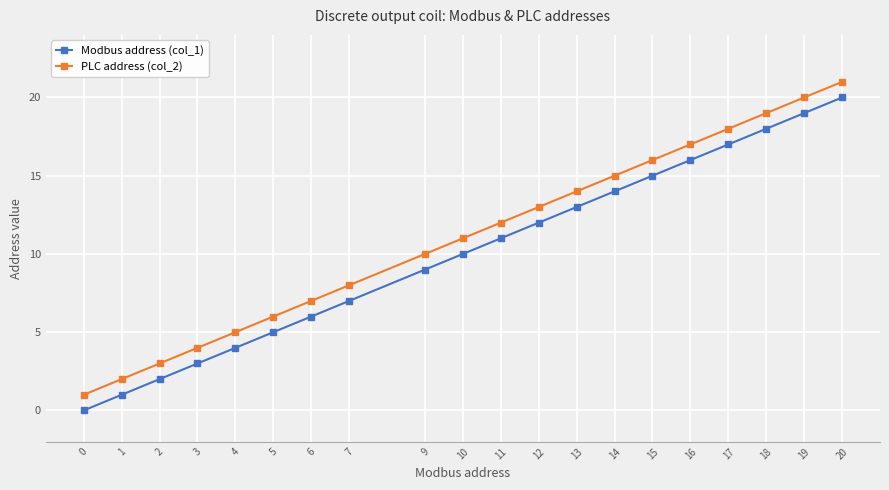

At which category does the chart reach its peak across all series?

20